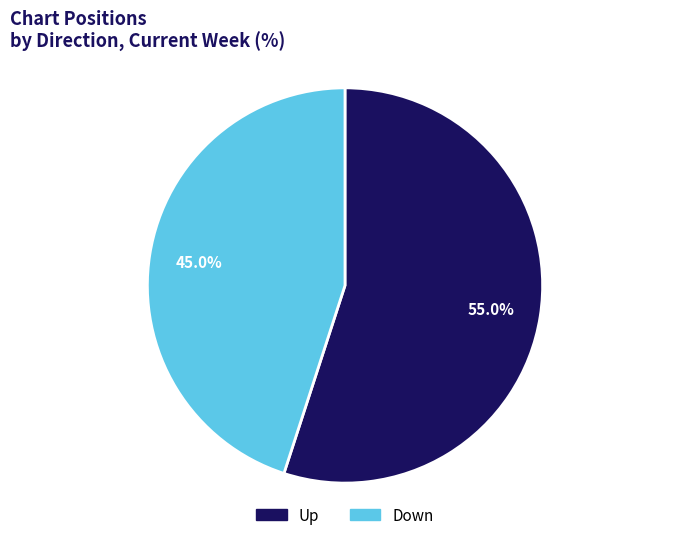

Is there a majority slice in this chart?

Yes